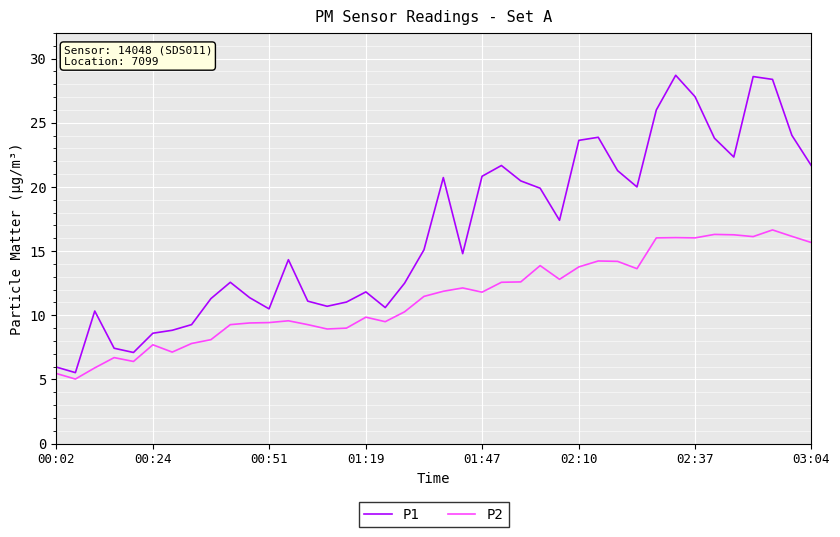

What is the difference between the maximum and minimum values in the P1 series?

23.2